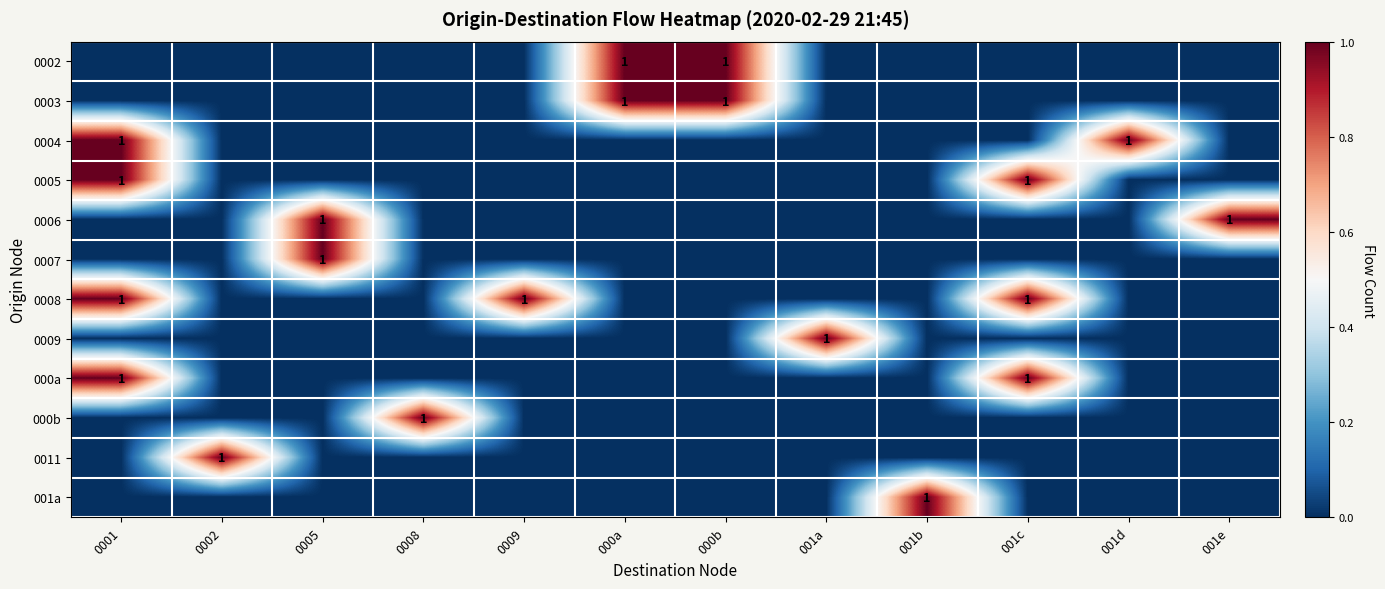

The value of 000b at 0008 is 1. True or false?

True